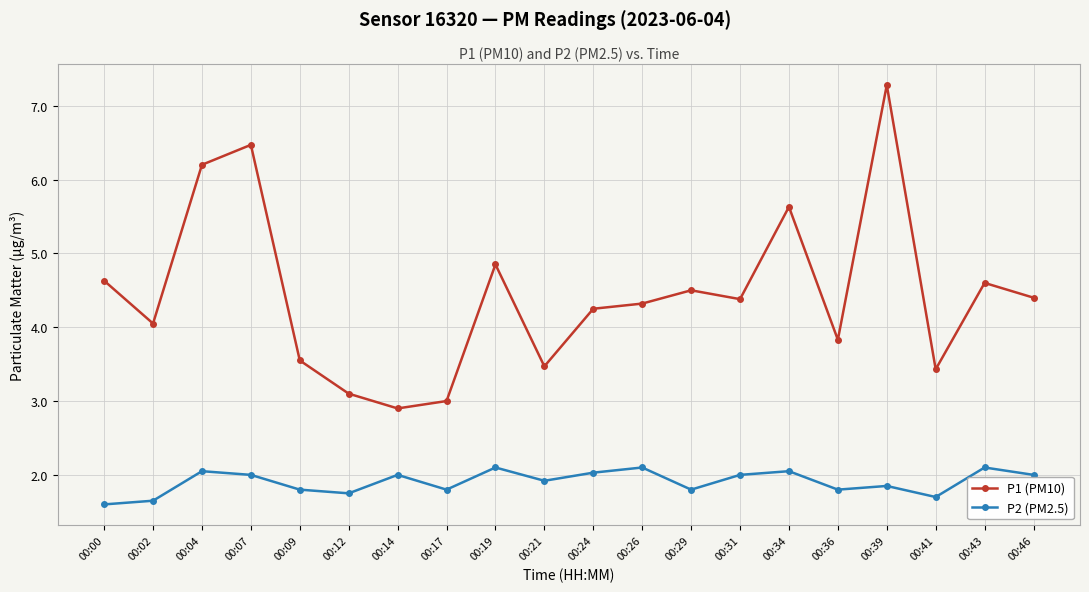

At which label is P1 (PM10) closest to 5?

00:19